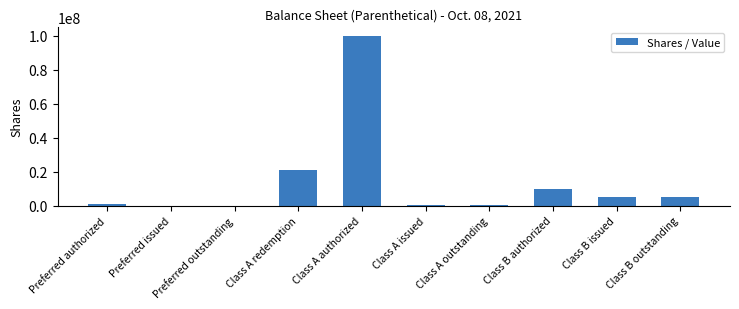

What is the sum of all values?

142360500